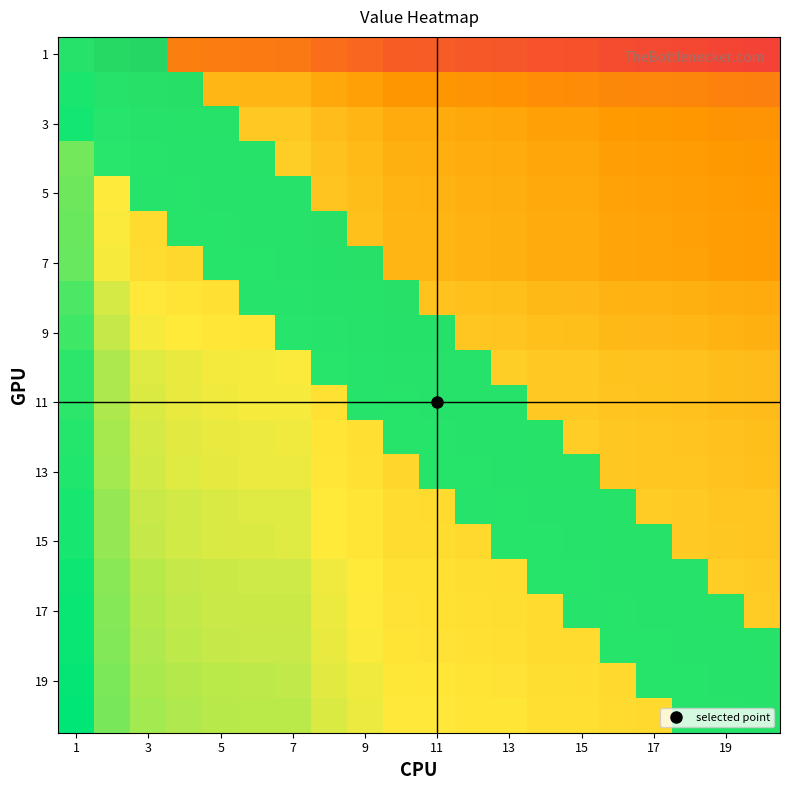

At how many categories does at least one series exceed 0?

20